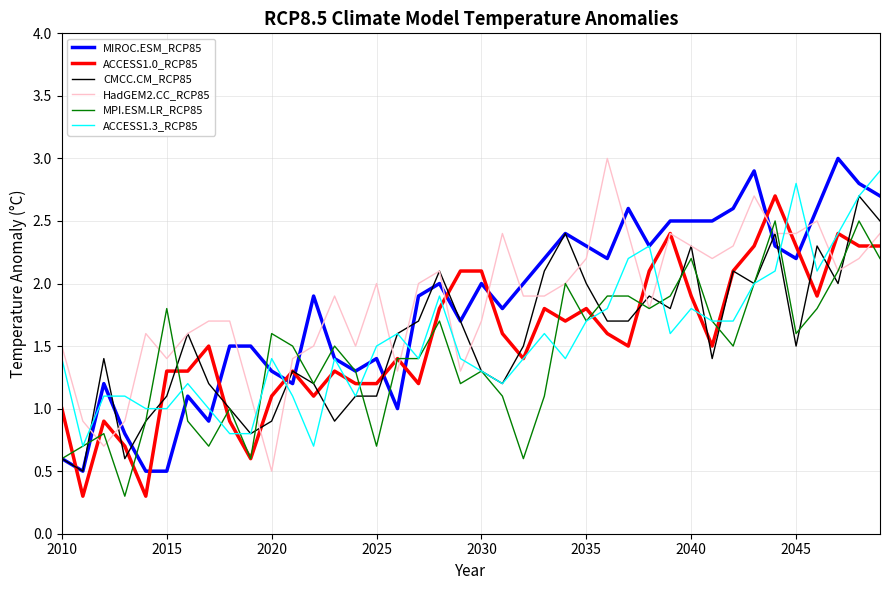

At how many categories does at least one series exceed 0?

40